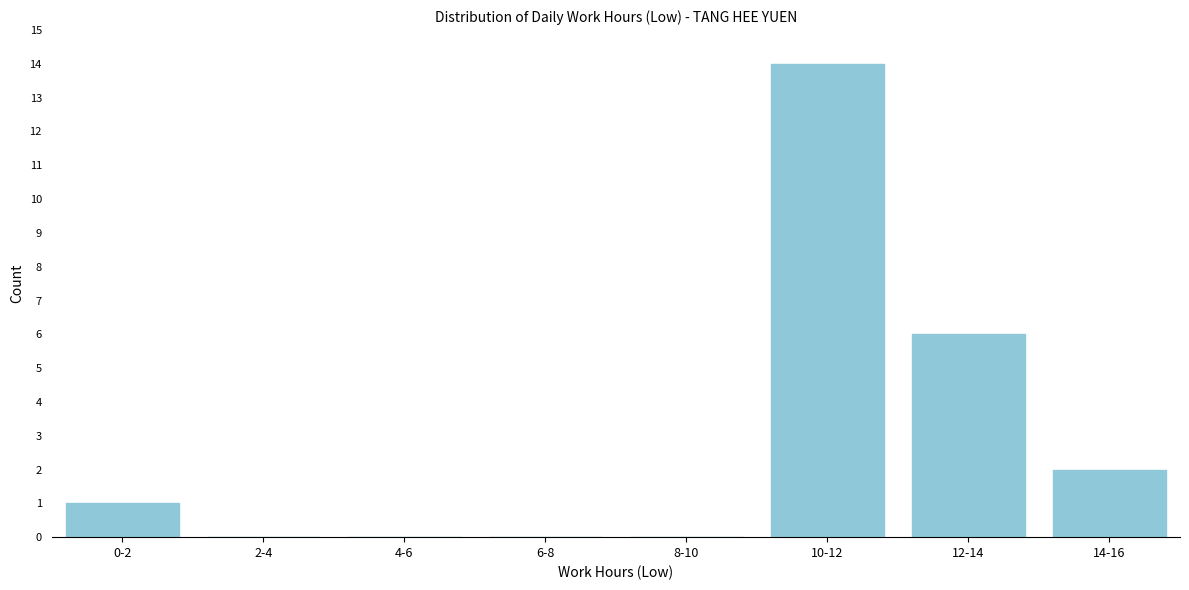

Reading left to right, extract all data points from this chart.

0-2=1	2-4=0	4-6=0	6-8=0	8-10=0	10-12=14	12-14=6	14-16=2